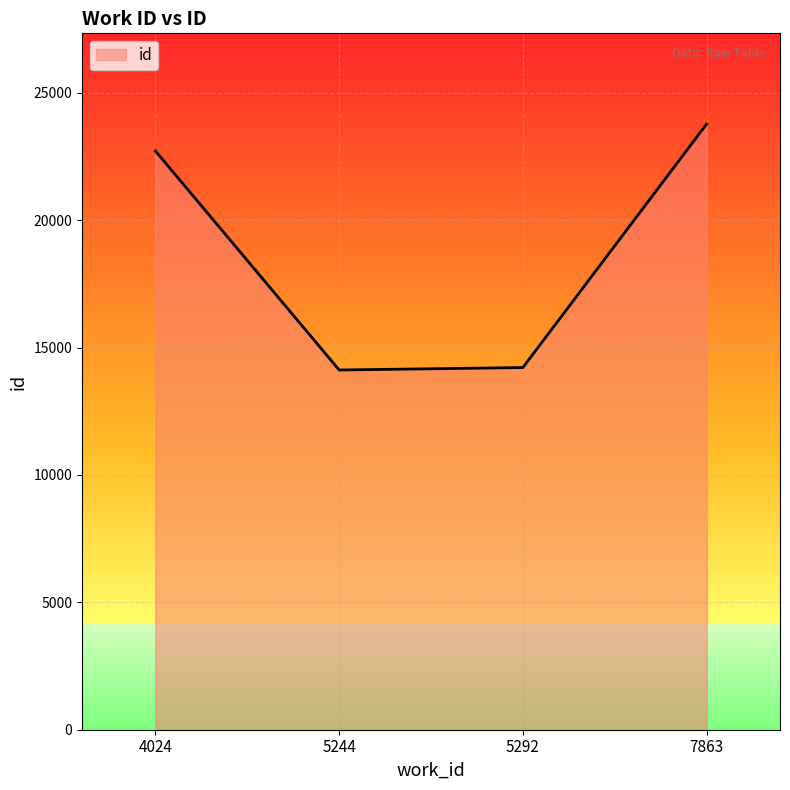

Which label corresponds to the largest value in the chart?

7863